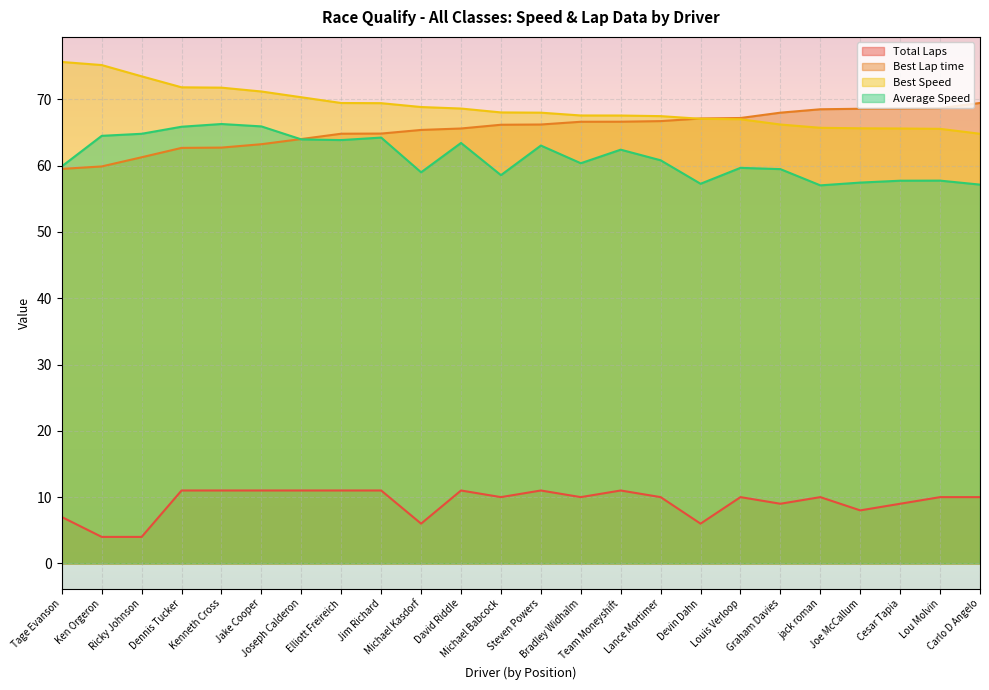

What is the minimum value shown in the chart?

4.0